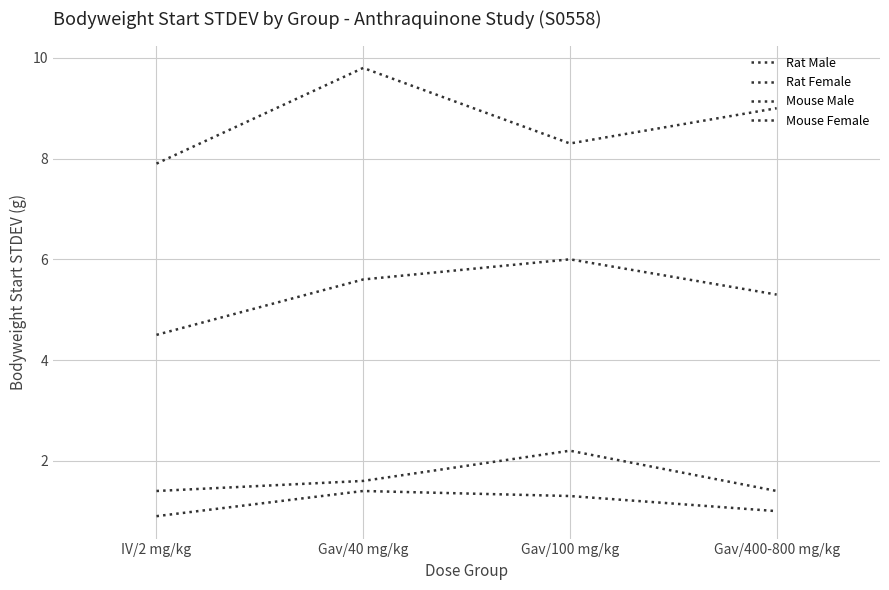

Is it true that Rat Female equals 5.6 at Gav/40 mg/kg?

True